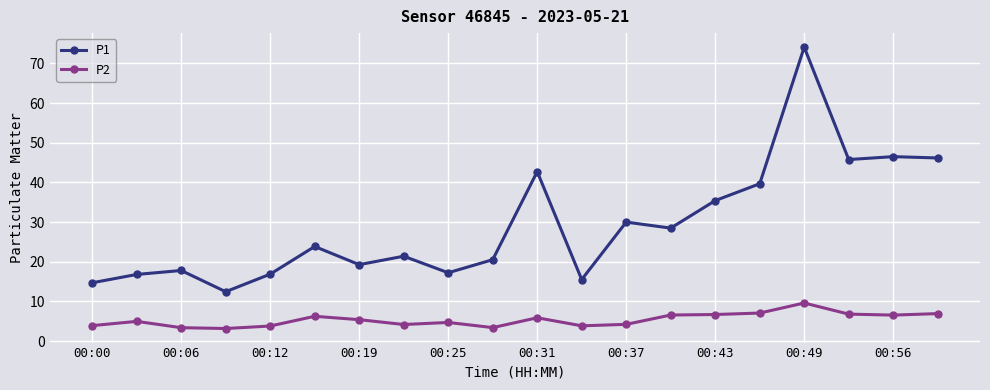

Which series has the widest spread of values?

P1